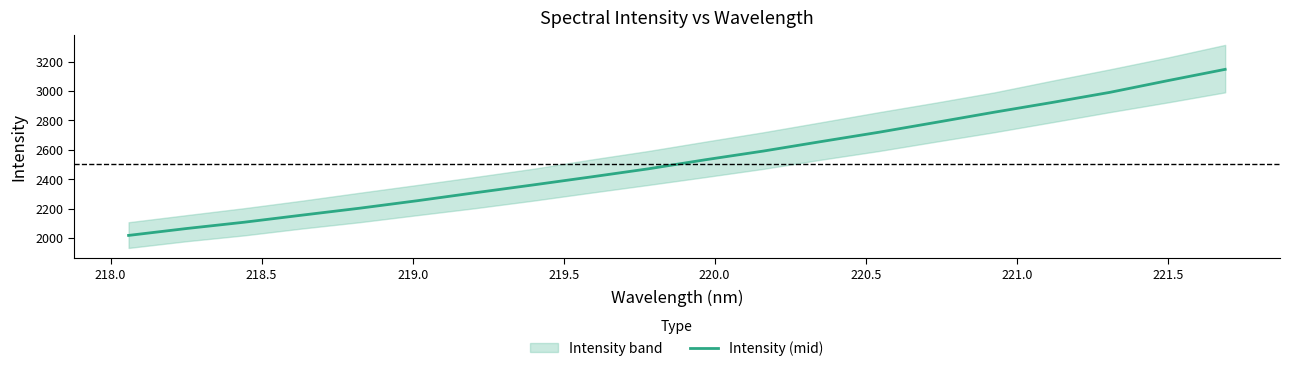

What is the maximum value for Intensity (mid)?

3147.8